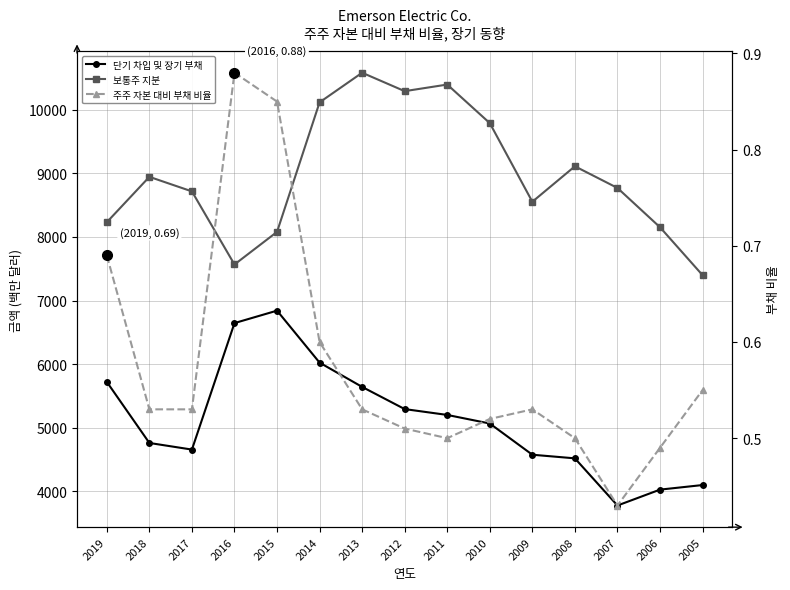

Which category has the lowest value across all series?

2007